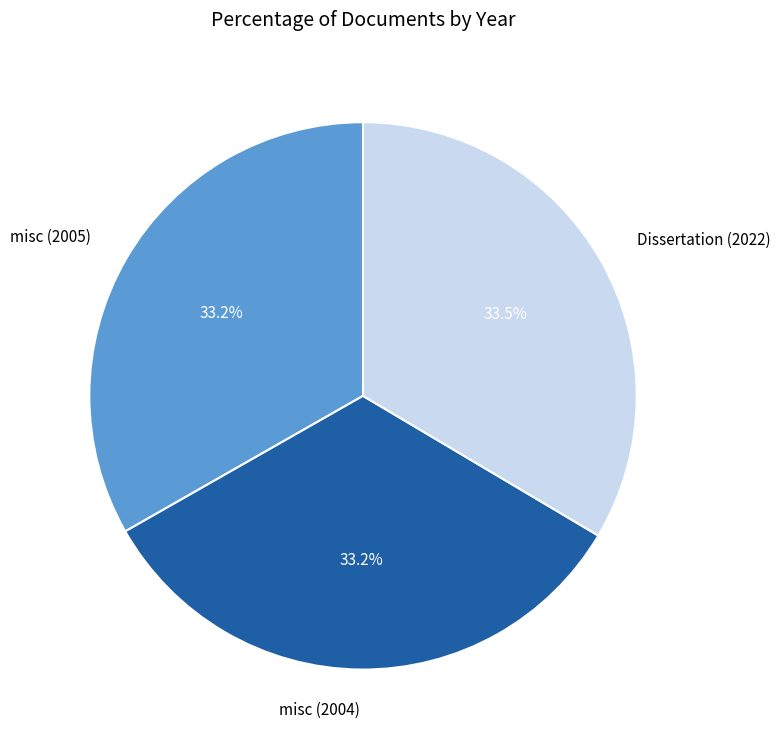

The misc (2004) slice represents 25% of the pie. True or false?

False